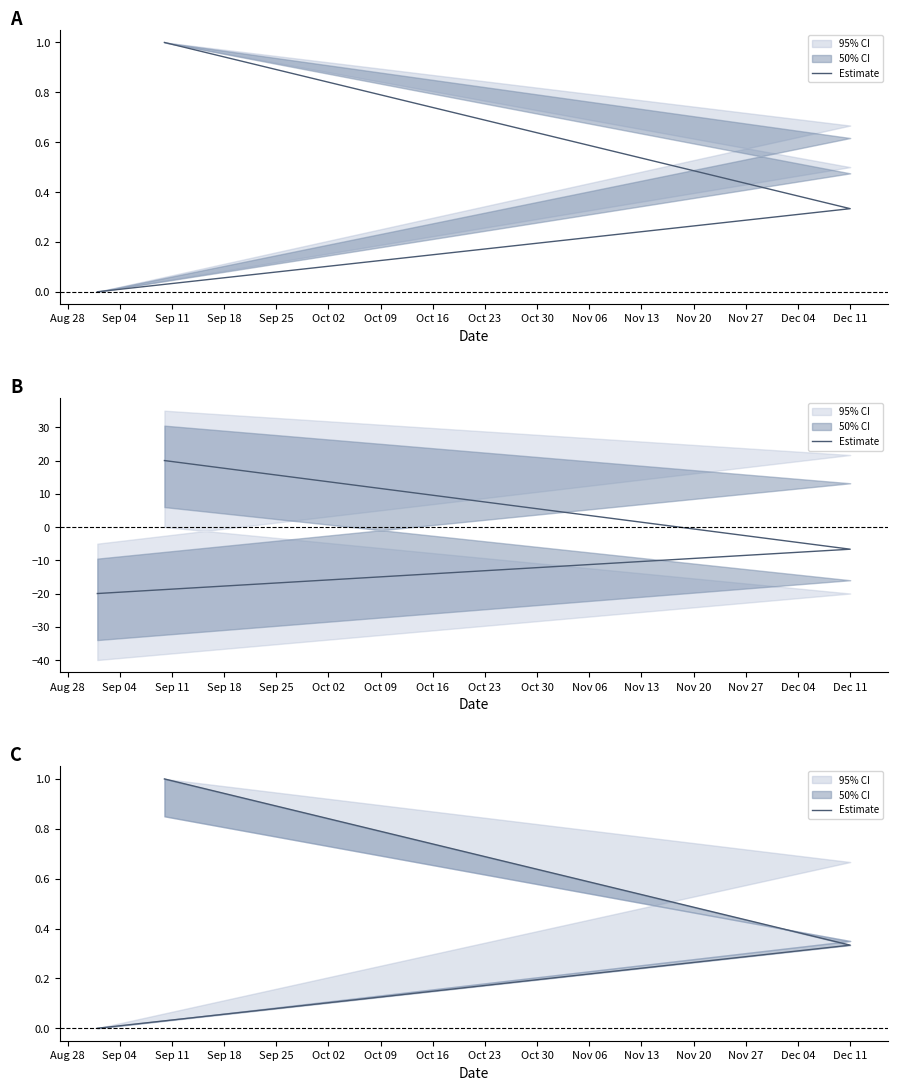

What is the difference between the maximum and minimum values?

1.0